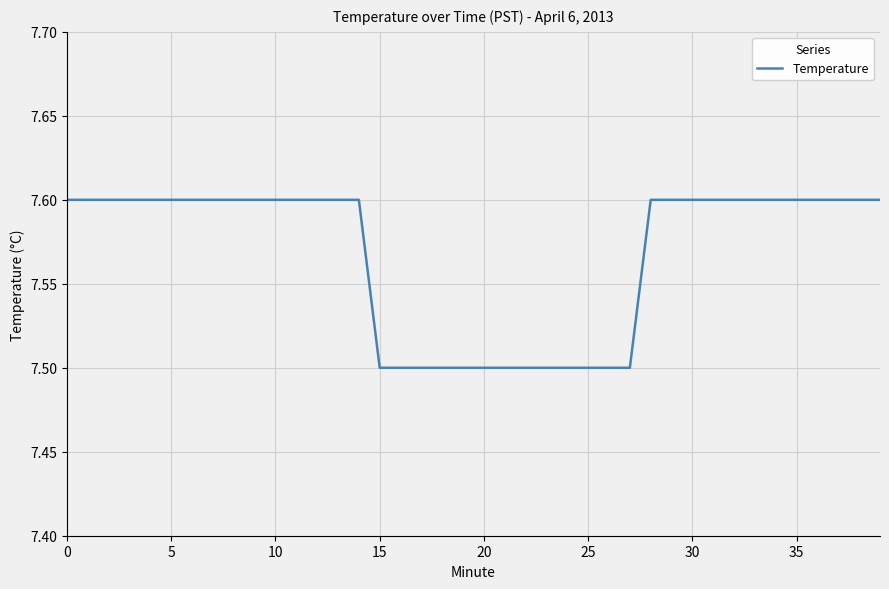

Reading right to left, extract all data points from this chart.

7.6	7.6	7.6	7.6	7.6	7.6	7.6	7.6	7.6	7.6	7.6	7.6	7.5	7.5	7.5	7.5	7.5	7.5	7.5	7.5	7.5	7.5	7.5	7.5	7.5	7.6	7.6	7.6	7.6	7.6	7.6	7.6	7.6	7.6	7.6	7.6	7.6	7.6	7.6	7.6